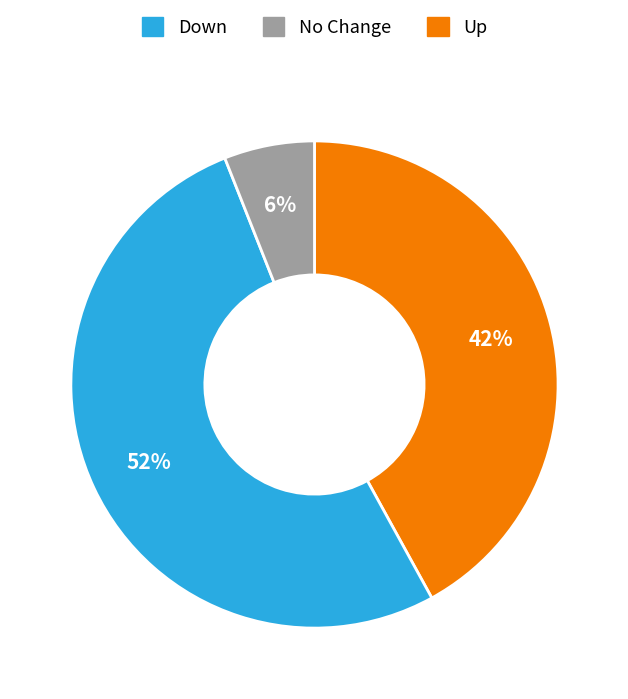

To the nearest percent, what is the difference between the largest and smallest slice percentages?

46%